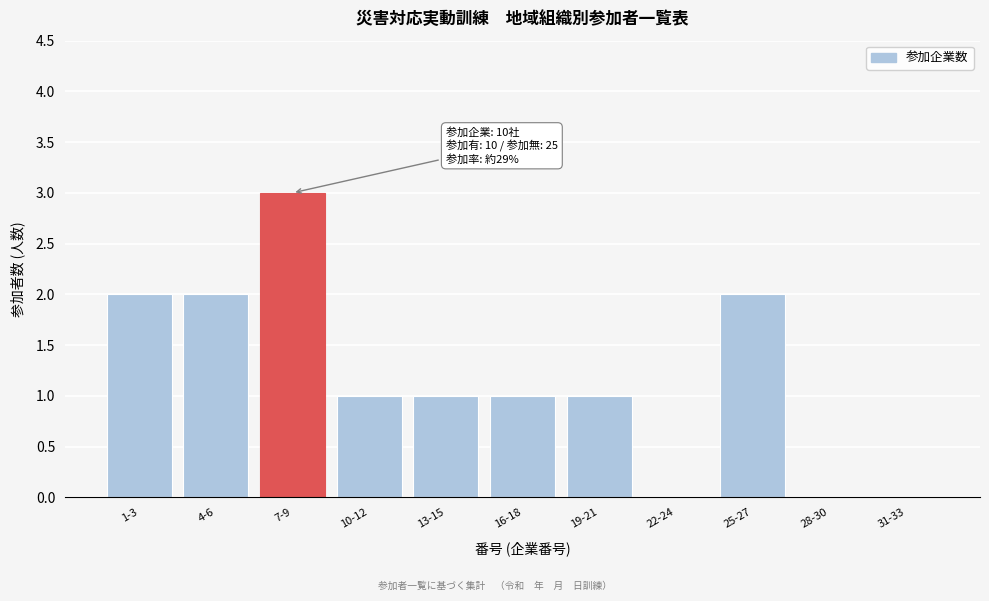

Reading left to right, what are all the values shown in this chart?

1-3=2	4-6=2	7-9=3	10-12=1	13-15=1	16-18=1	19-21=1	22-24=0	25-27=2	28-30=0	31-33=0